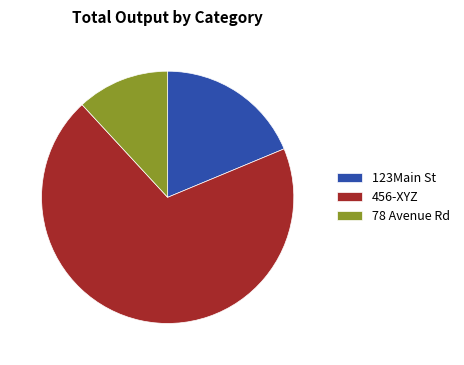

Rank the categories by value from highest to lowest.

456-XYZ, 123Main St, 78 Avenue Rd